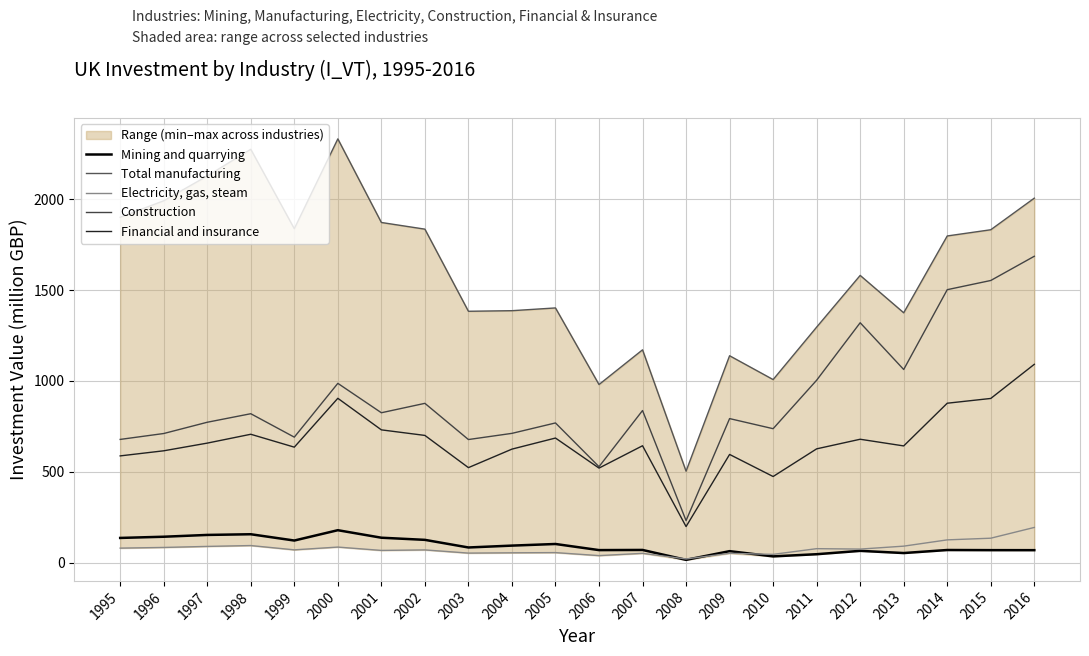

What is the value of the Financial and insurance point at the 22nd from the left?

1091.9